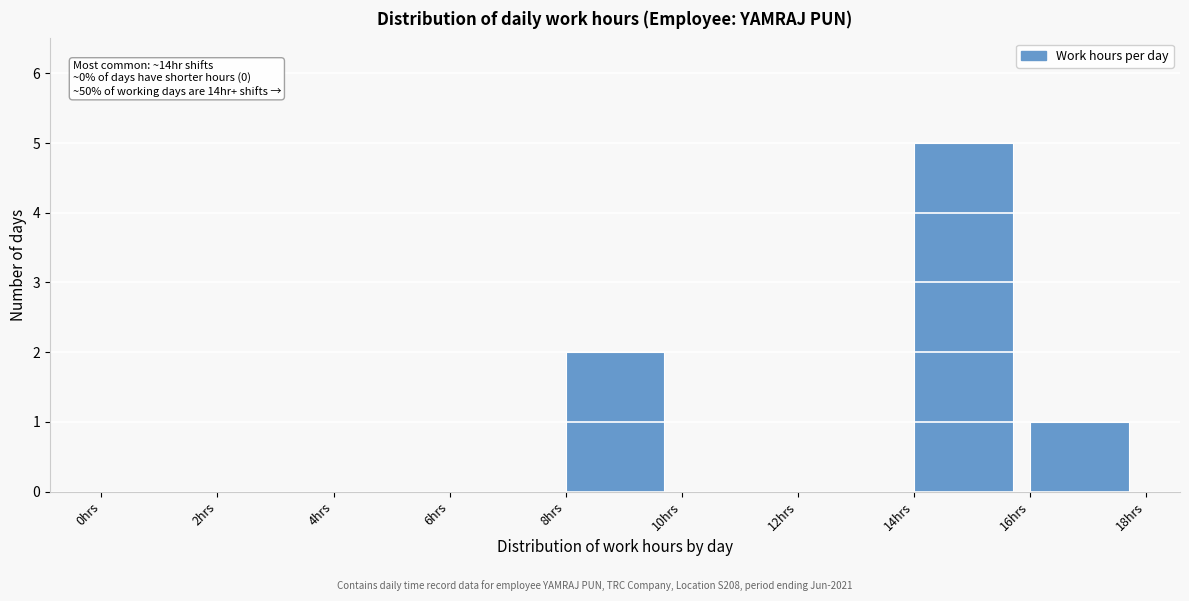

Over which range of the x-axis is the bar tallest?

14 to 16